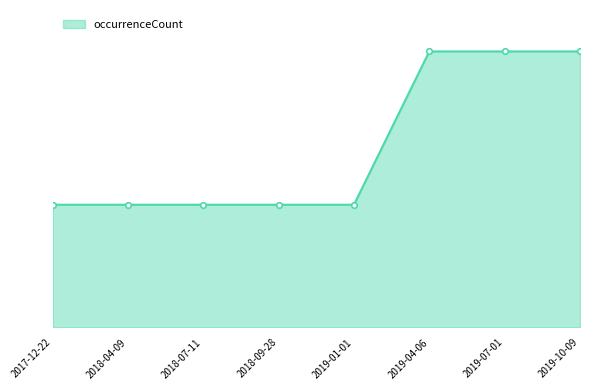

What is the label of the 2nd point from the left?

2018-04-09